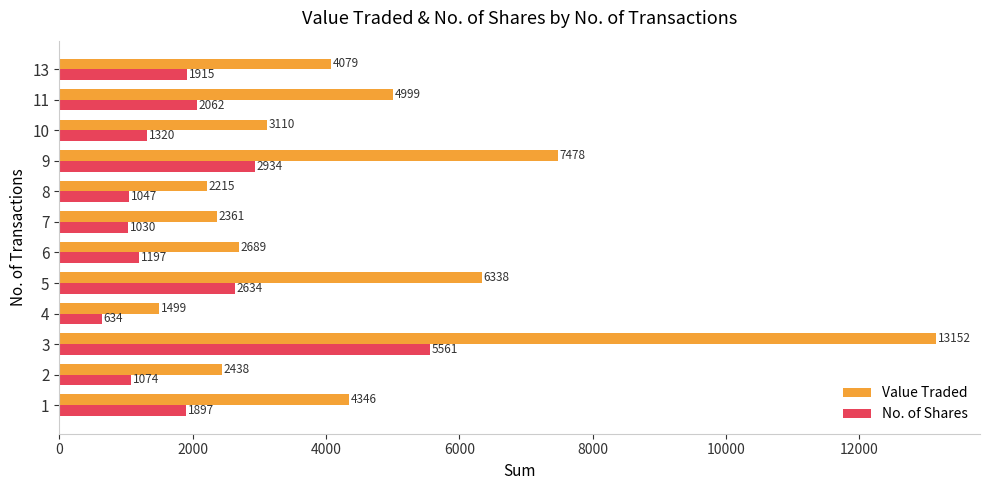

True or false: Value Traded has a value of 6822 at 13.

False